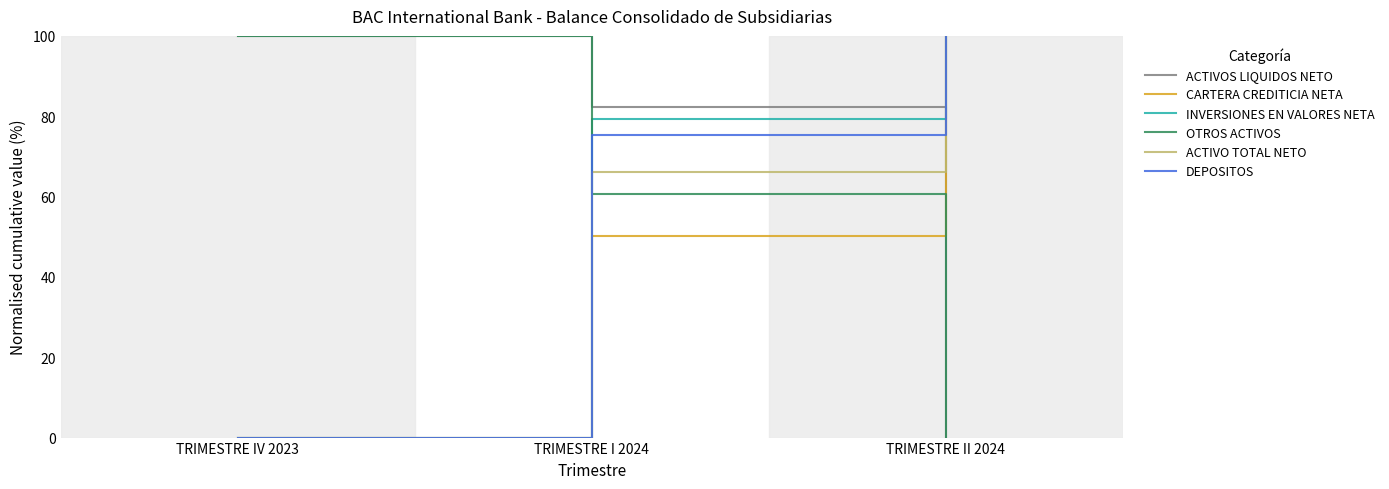

How many distinct data groups are displayed?

6